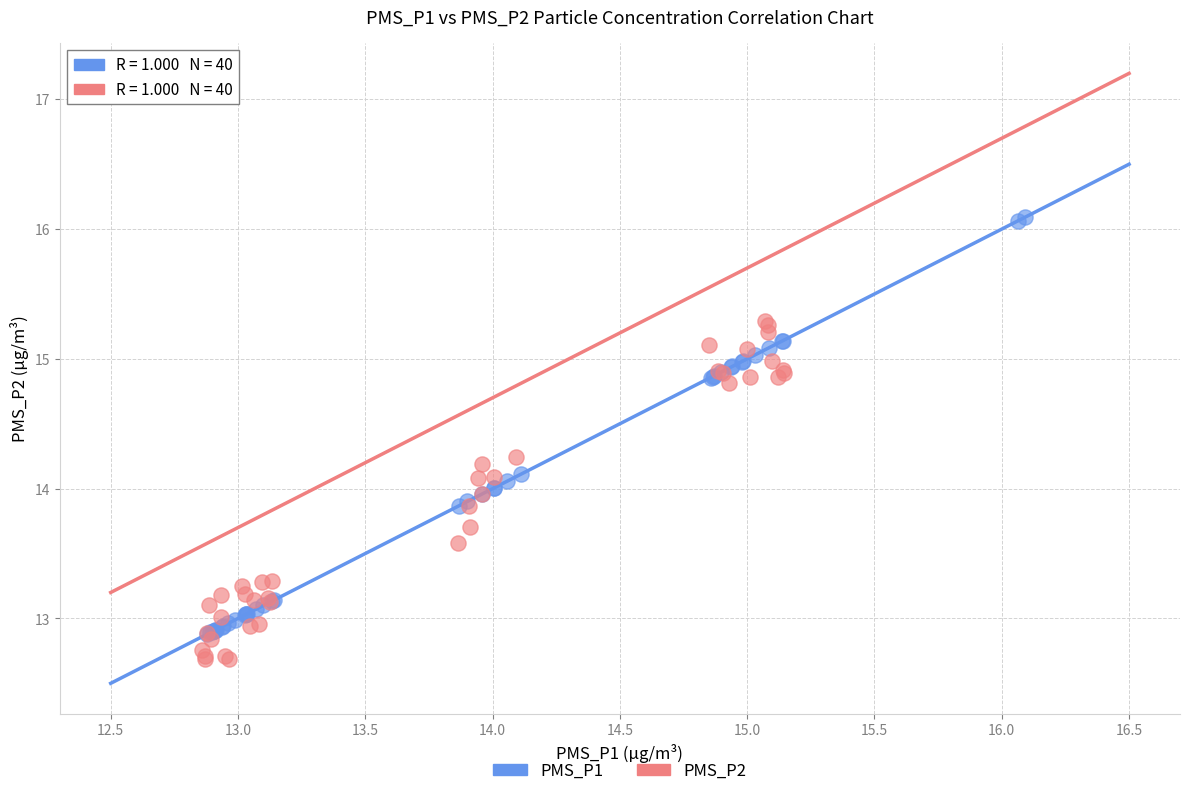

Which series reaches the maximum Y coordinate?

PMS_P1